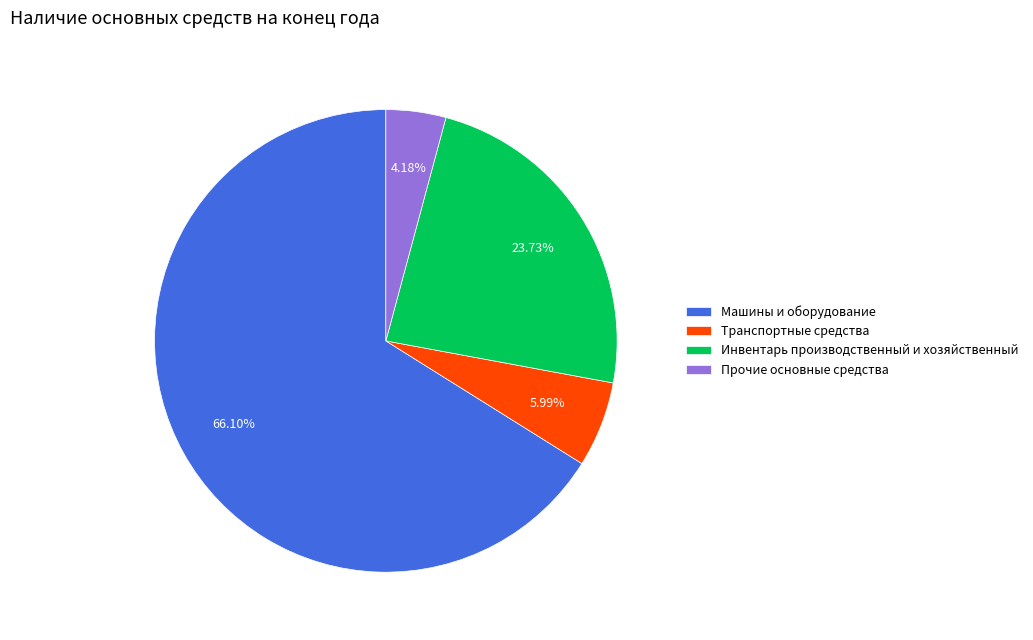

To the nearest percent, what is the average slice percentage?

25%